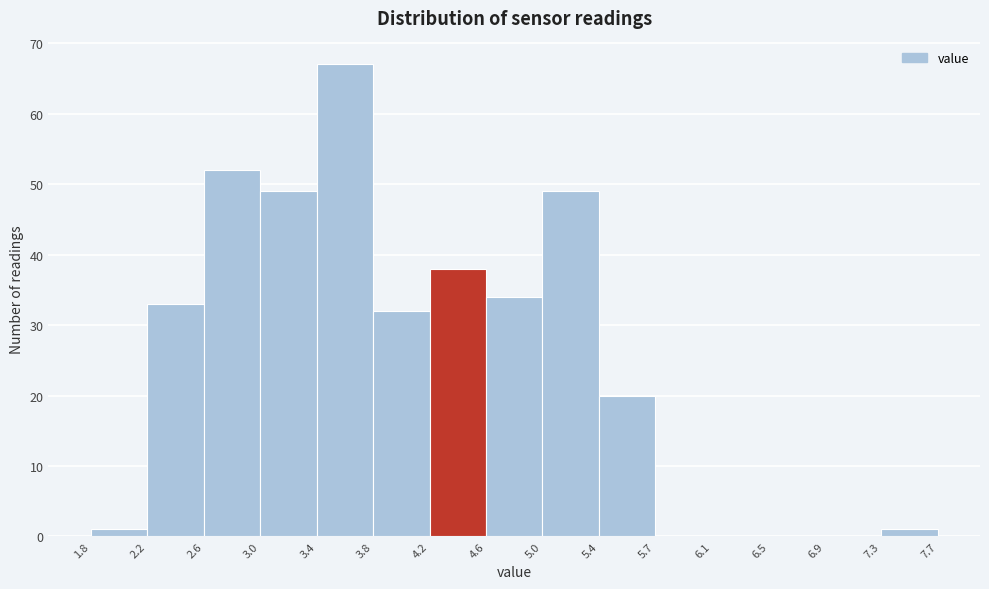

Which range on the x-axis has the tallest bar?

3.4 to 3.8